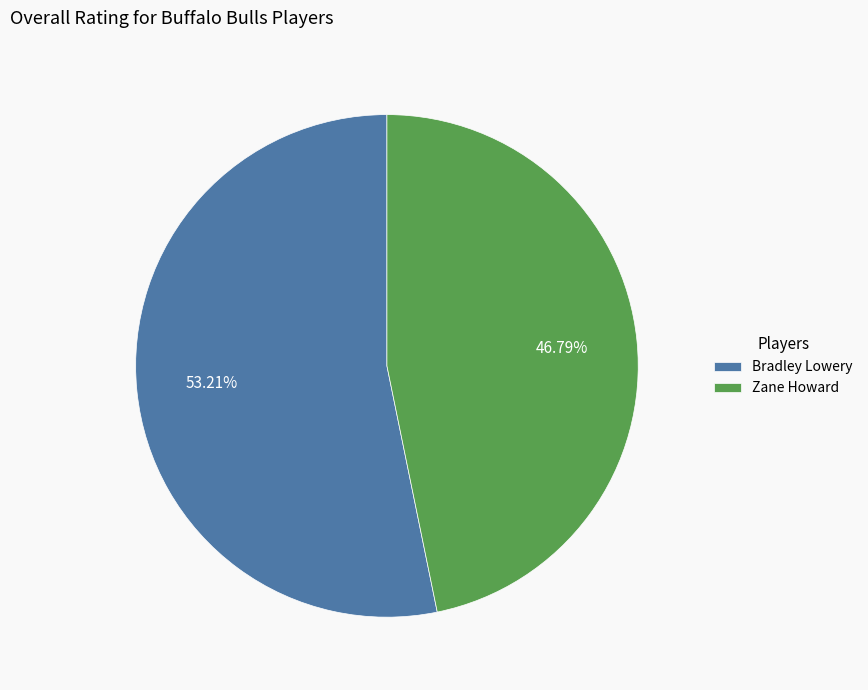

To the nearest percent, what portion does Zane Howard represent?

47%